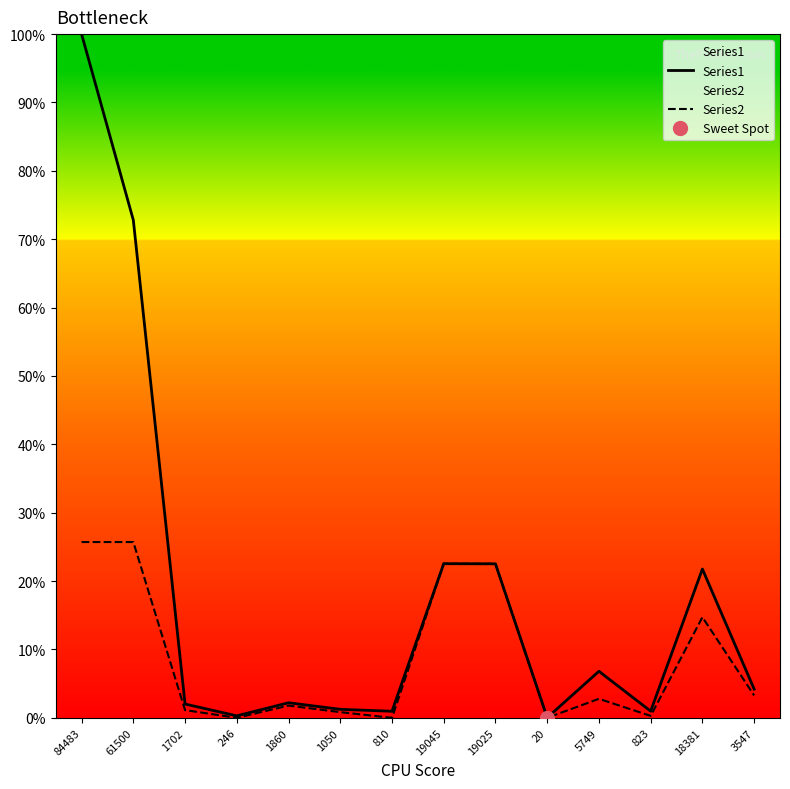

Reading left to right, extract all data points from this chart.

Series1: 100.0	72.8	2.0	0.3	2.2	1.2	1.0	22.5	22.5	0.0	6.8	1.0	21.8	4.2
Series2: 25.7	25.7	1.1	0.0	1.8	0.8	0.0	22.5	22.5	0.0	2.8	0.3	14.7	3.3